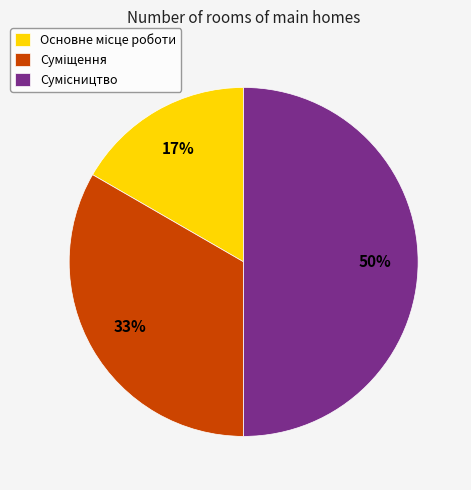

To the nearest percent, what is the difference between the largest and smallest slice percentages?

33%